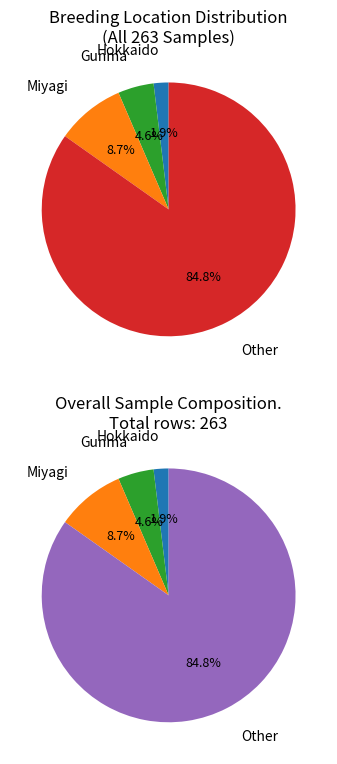

Combined, do Miyagi and Gunma account for over 50%?

No